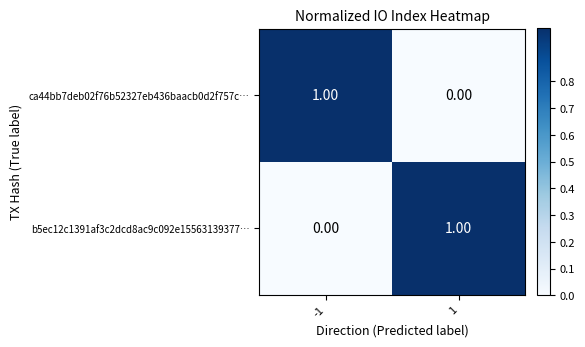

List the labels in order of b5ec12c1391af3c2dcd8ac9c092e15563139377… value, largest first.

1, -1